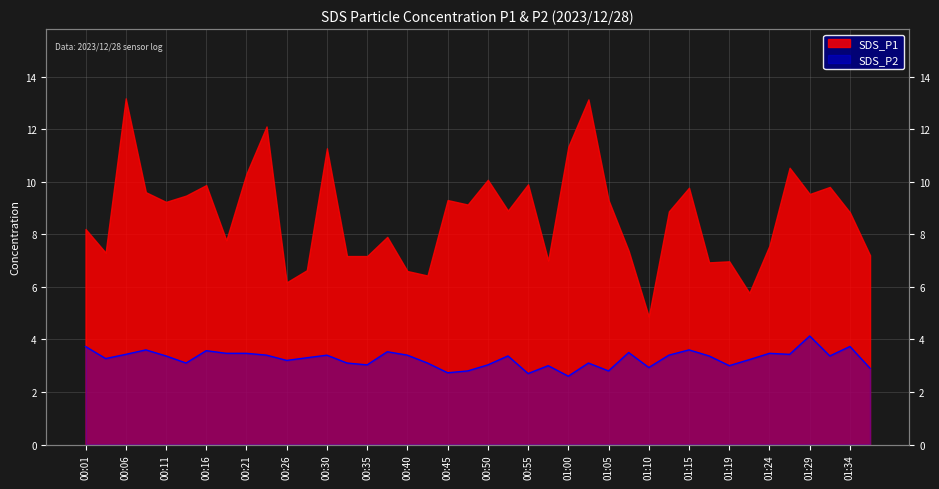

Where is the first local minimum?

00:04